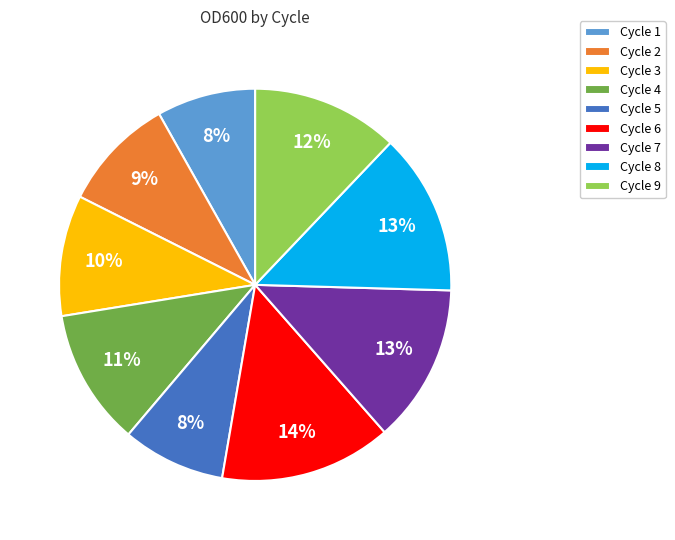

Combined, do Cycle 5 and Cycle 7 account for over 50%?

No